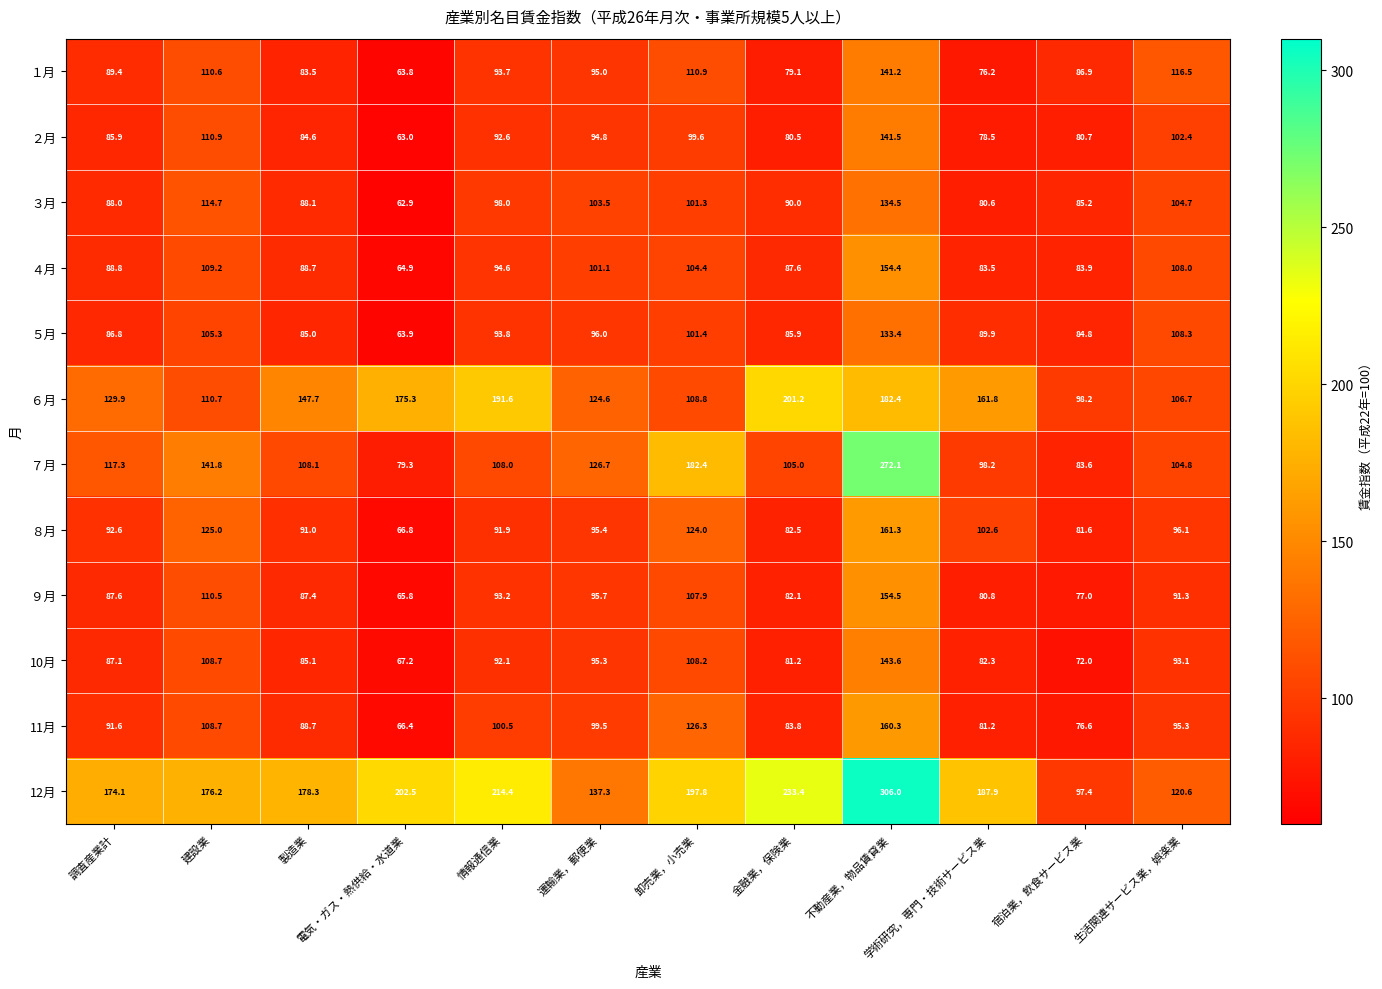

How many values in the １月 series exceed 93?

6